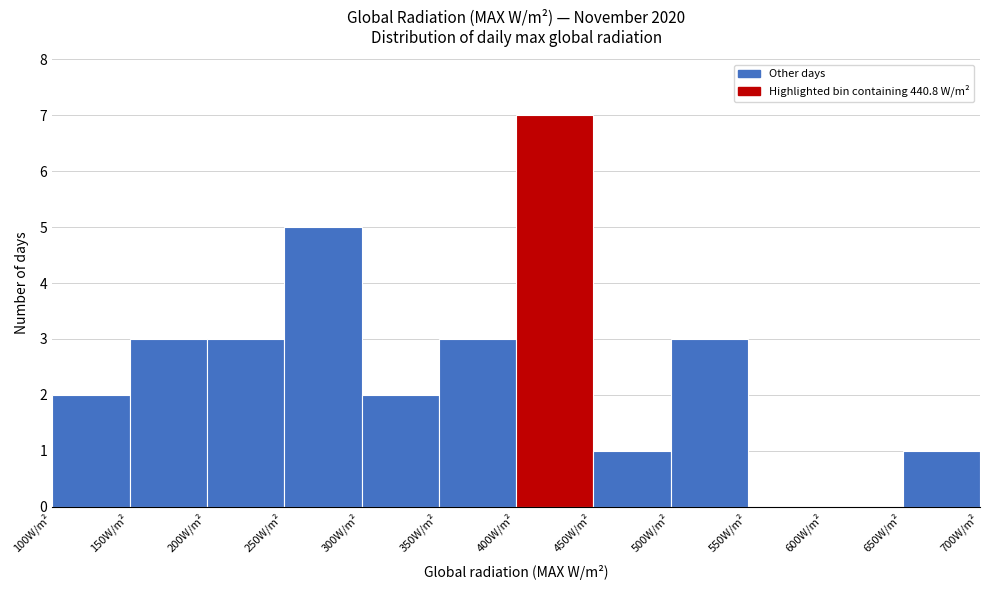

Reading left to right, list every bar in this chart as the range it spans on the x-axis followed by its height. The values are not printed on the chart, so give them approximately, as read against the axis.

100 to 150: 2
150 to 200: 3
200 to 250: 3
250 to 300: 5
300 to 350: 2
350 to 400: 3
400 to 450: 7
450 to 500: 1
500 to 550: 3
550 to 600: 0
600 to 650: 0
650 to 700: 1